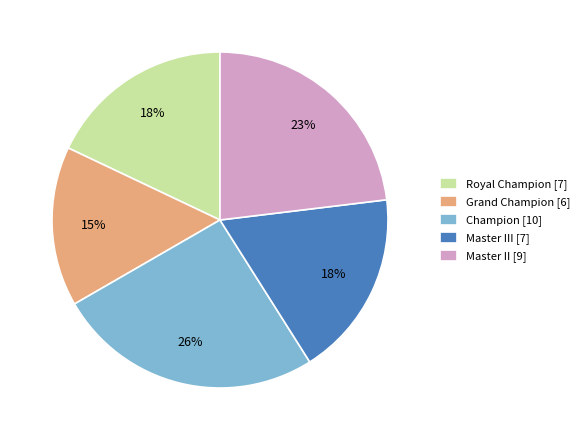

To the nearest percent, what portion does Master II [9] represent?

23%